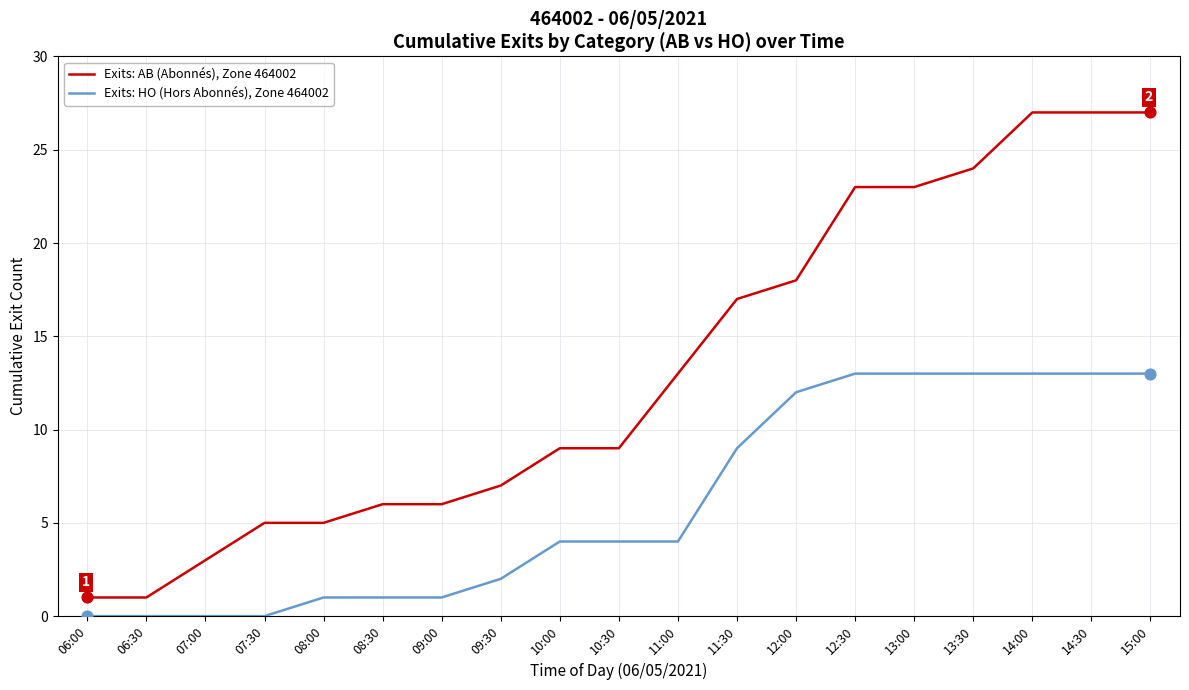

Which series has the widest spread of values?

Exits: AB (Abonnés), Zone 464002